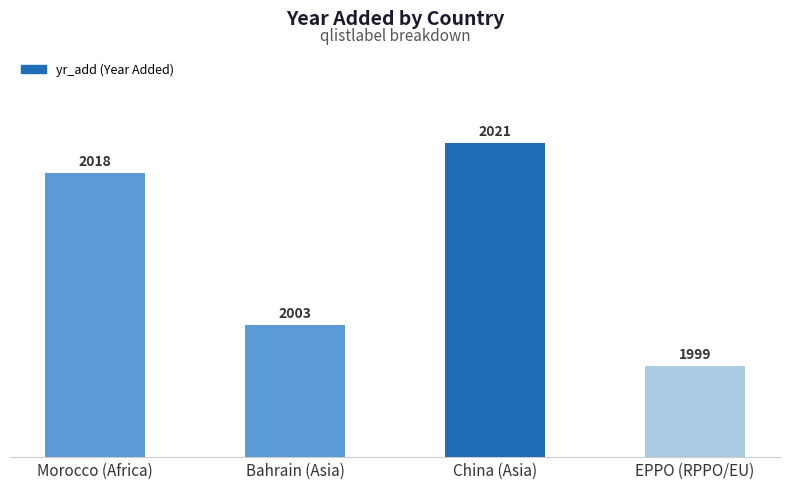

What is the label of the 2nd bar from the left?

Bahrain (Asia)